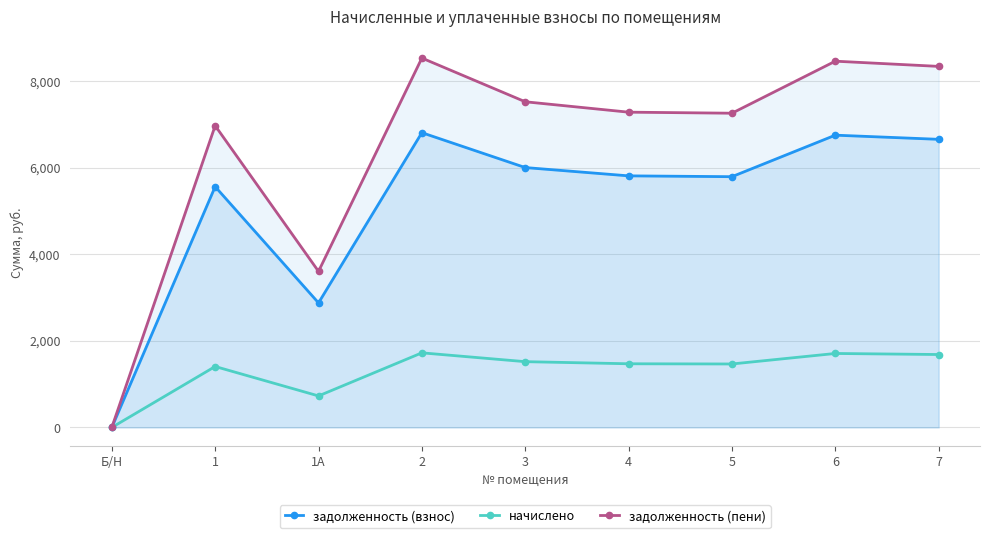

True or false: задолженность (пени) and задолженность (взнос) intersect in this chart.

False